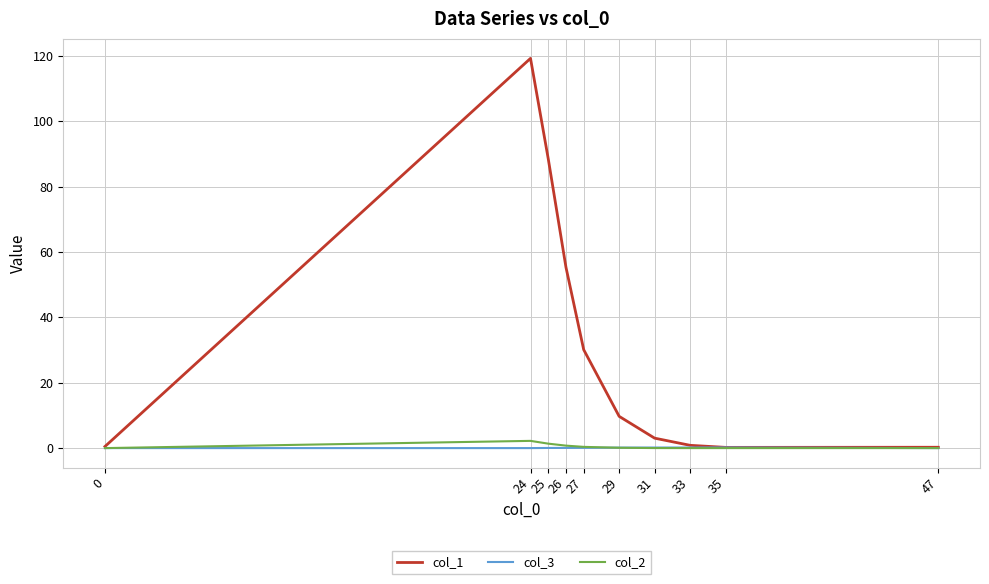

What is the maximum value shown in the chart?

119.2